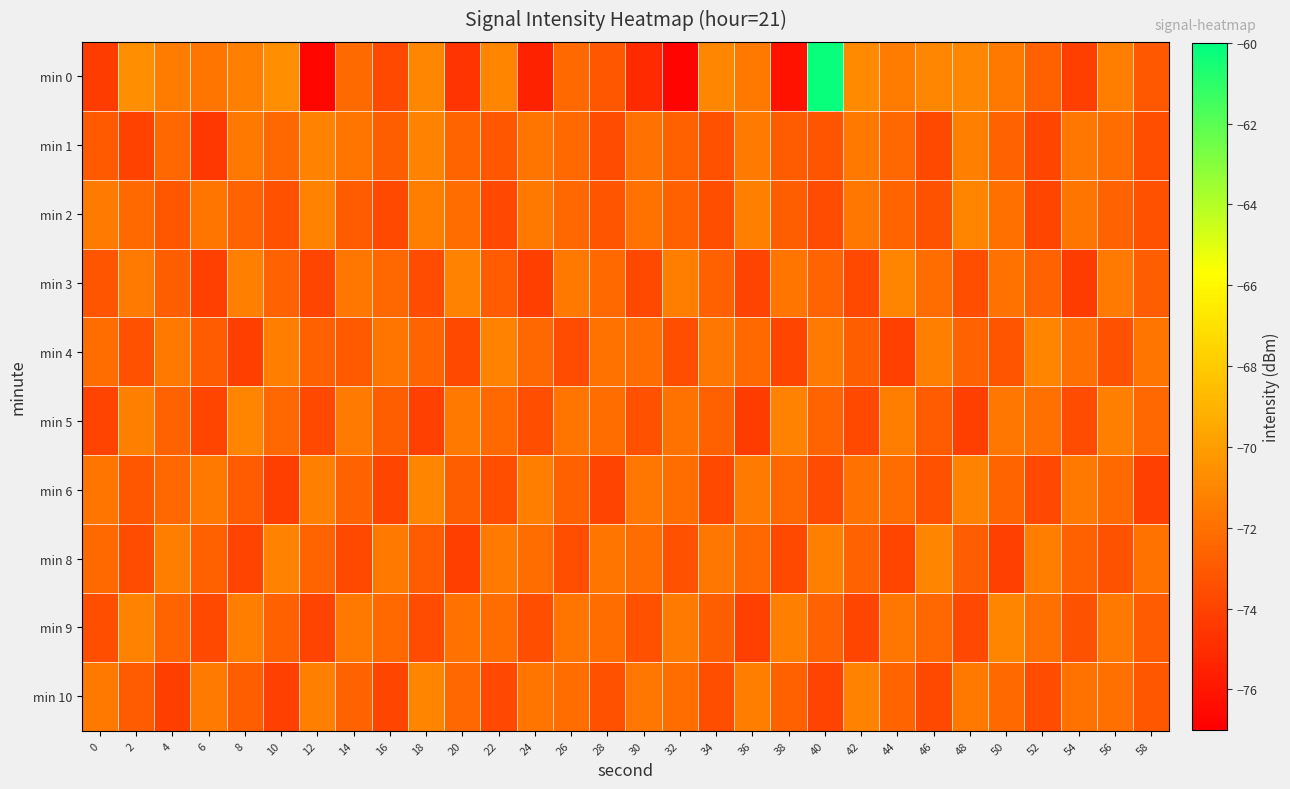

Which series has the largest range (max minus min)?

min 0